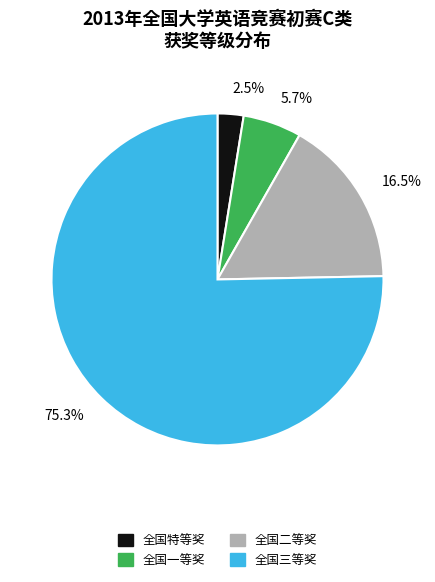

What is the ratio of the value at 全国三等奖 to the value at 全国二等奖?

4.6